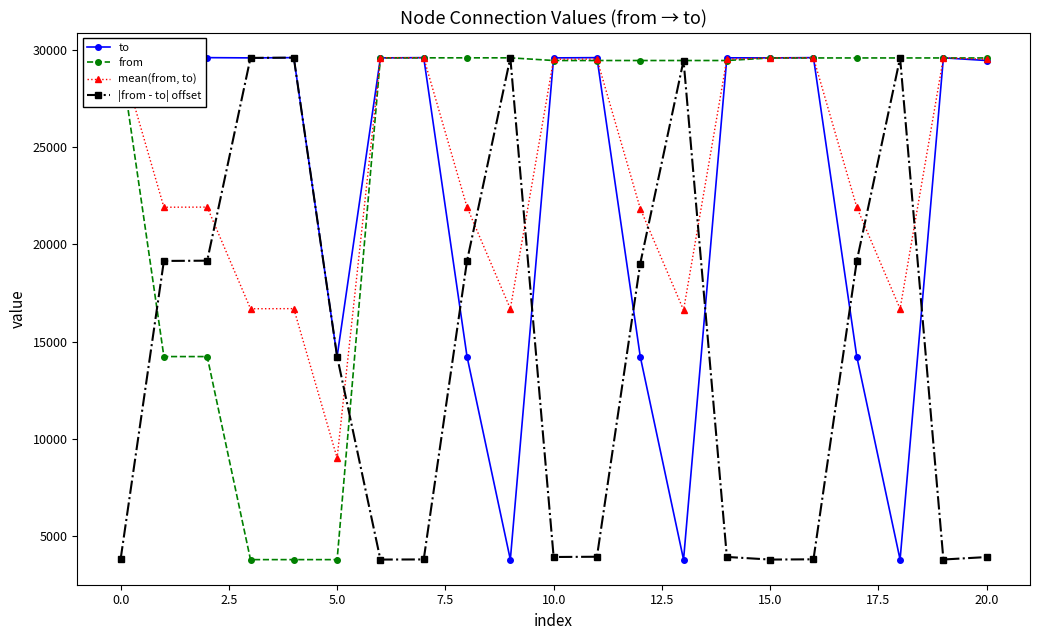

What position from the left is 12?

13